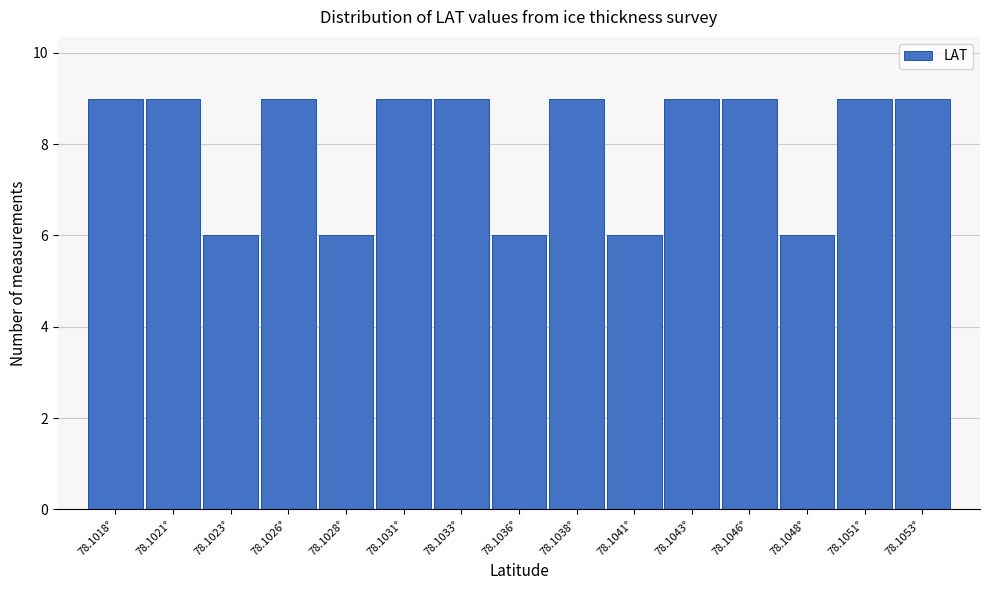

Reading left to right, extract all data points from this chart.

78.1018°=9	78.1021°=9	78.1023°=6	78.1026°=9	78.1028°=6	78.1031°=9	78.1033°=9	78.1036°=6	78.1038°=9	78.1041°=6	78.1043°=9	78.1046°=9	78.1048°=6	78.1051°=9	78.1053°=9